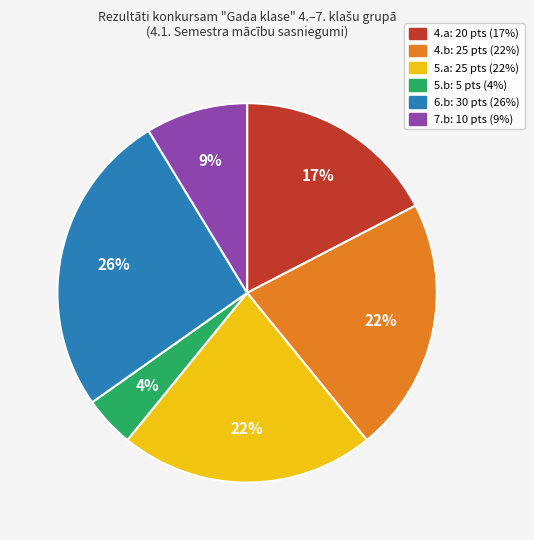

To the nearest percent, what is the difference between the largest and smallest slice percentages?

22%